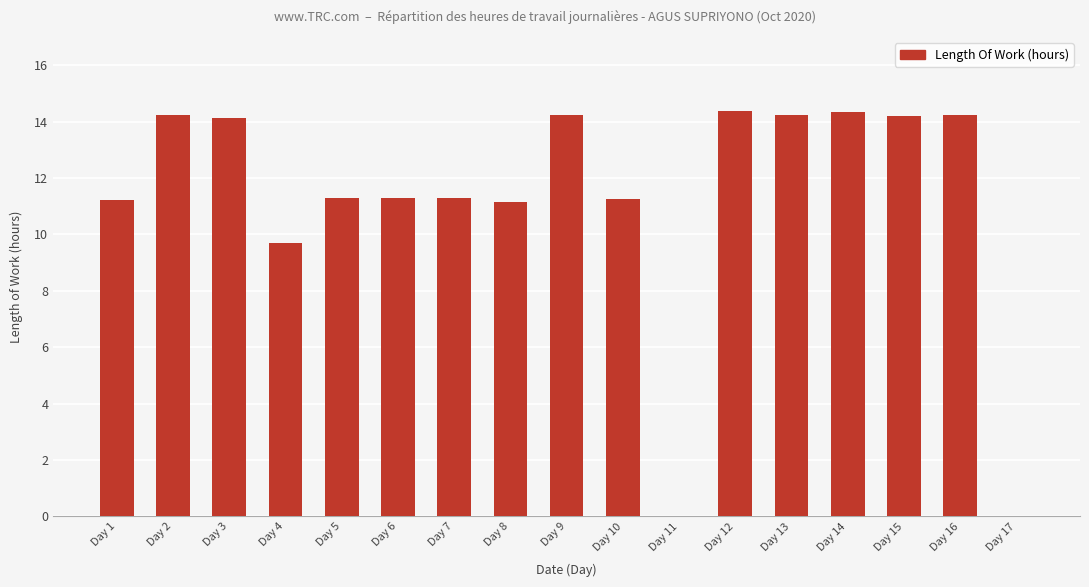

Between Day 9 and Day 10, which is larger?

Day 9